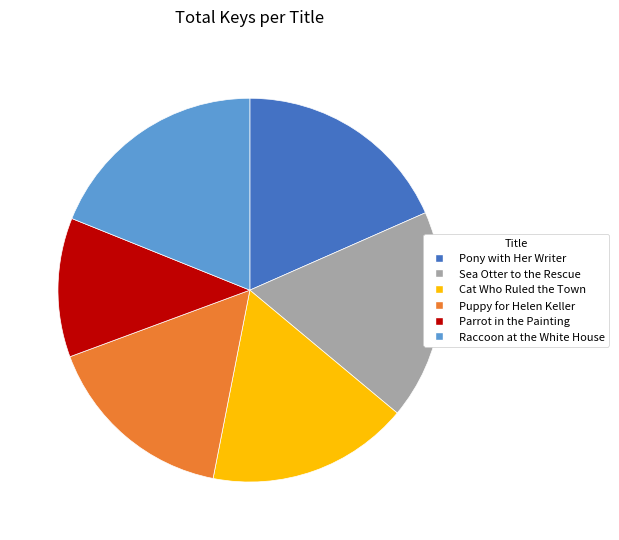

What is the largest slice in the pie chart?

Raccoon at the White House